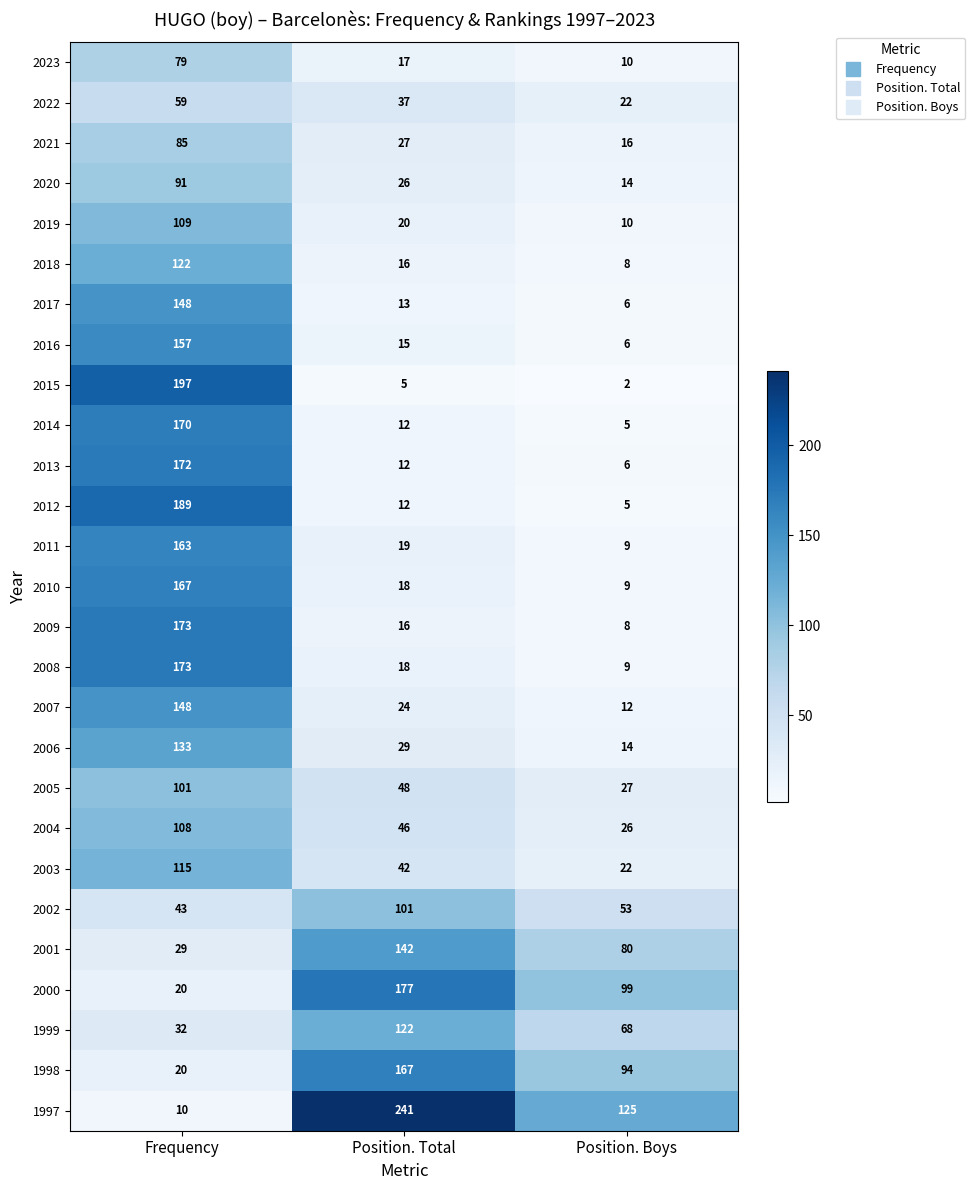

At which category is the sum across all series the highest?

Frequency